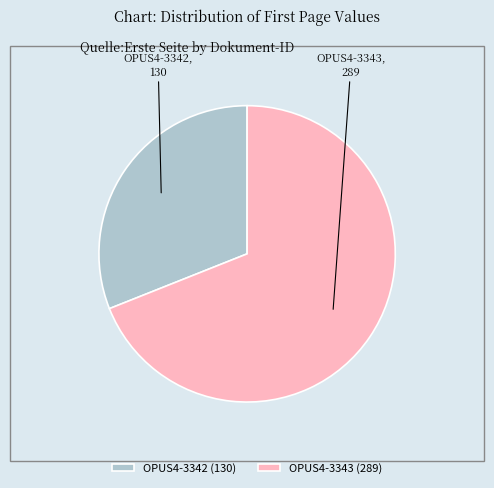

What is the majority slice?

OPUS4-3343